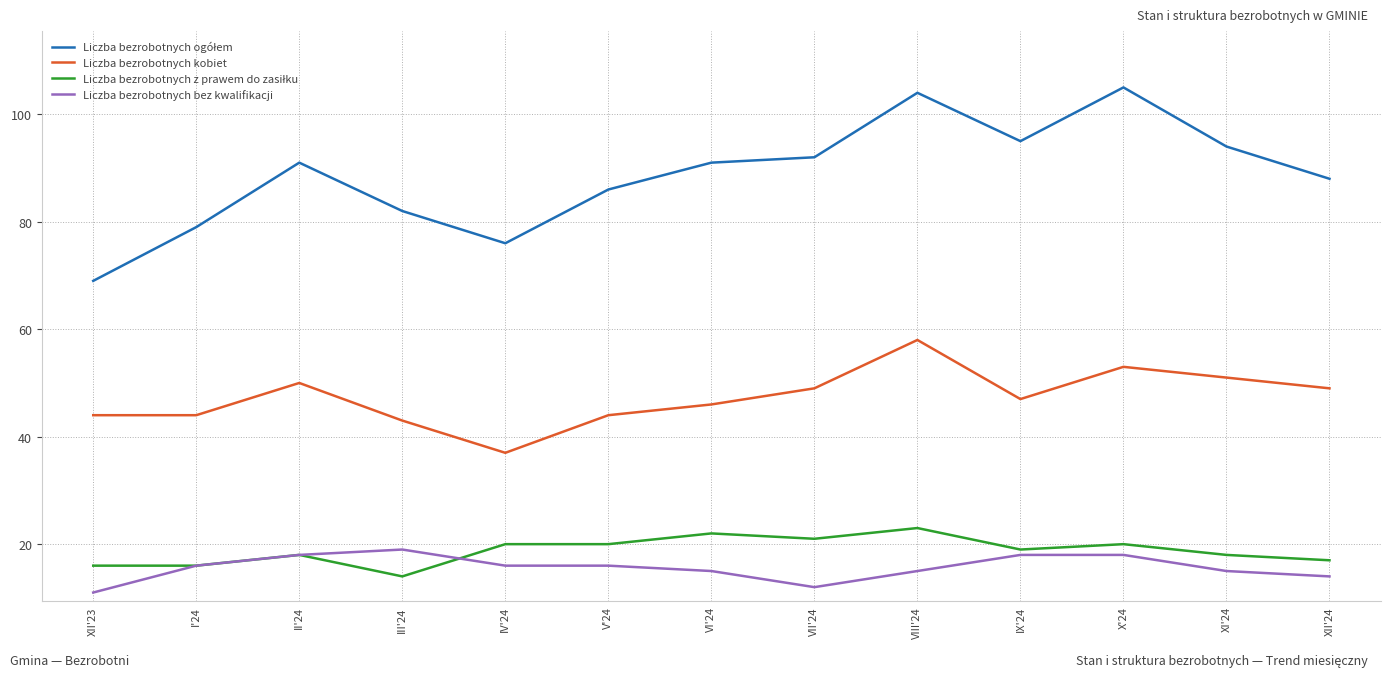

True or false: Liczba bezrobotnych kobiet and Liczba bezrobotnych bez kwalifikacji intersect in this chart.

False